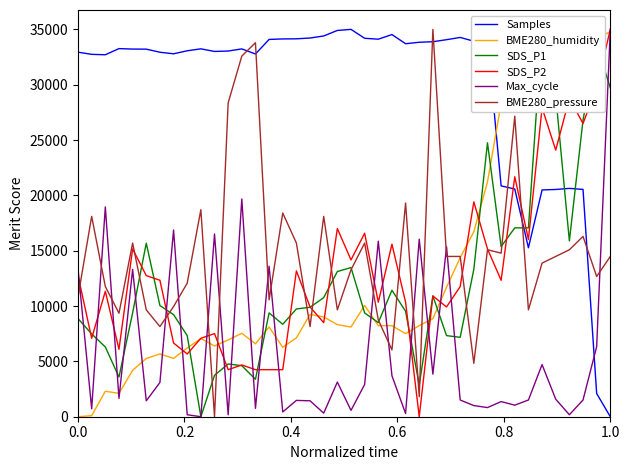

True or false: Max_cycle has more than 2 interior local peaks.

True